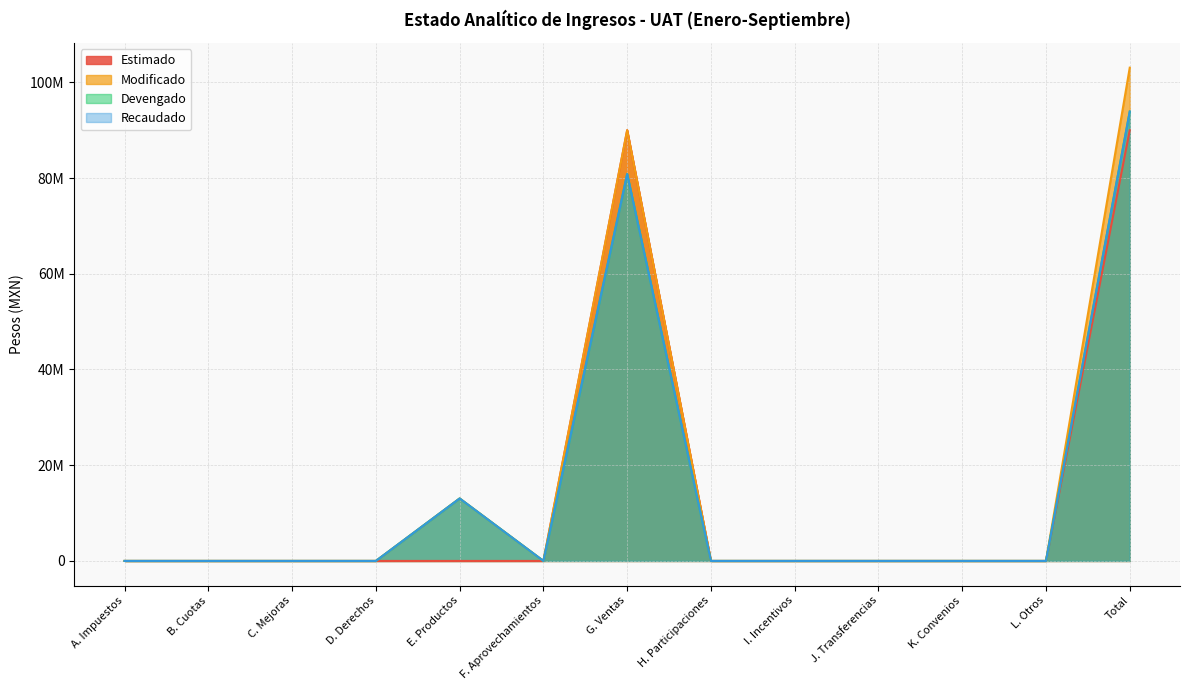

The Recaudado series shows 80839857 at G. Ventas. True or false?

True